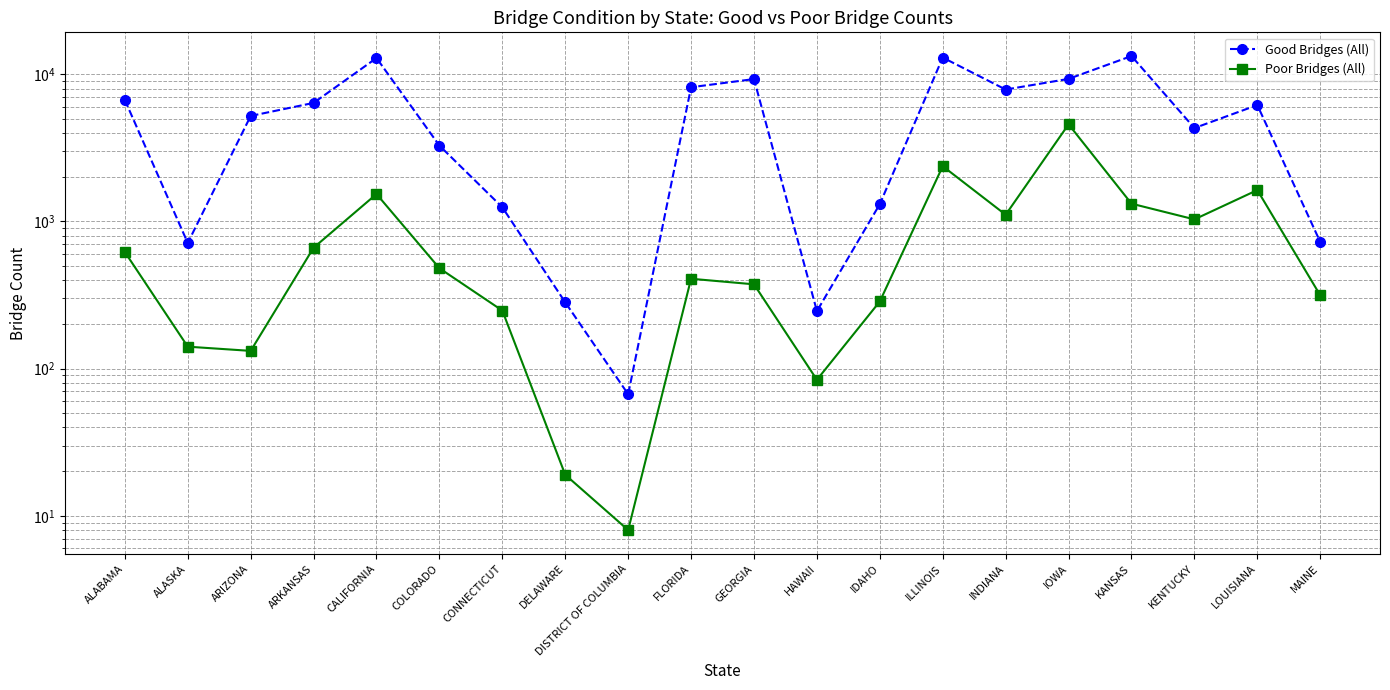

At how many categories does at least one series exceed 12901?

2